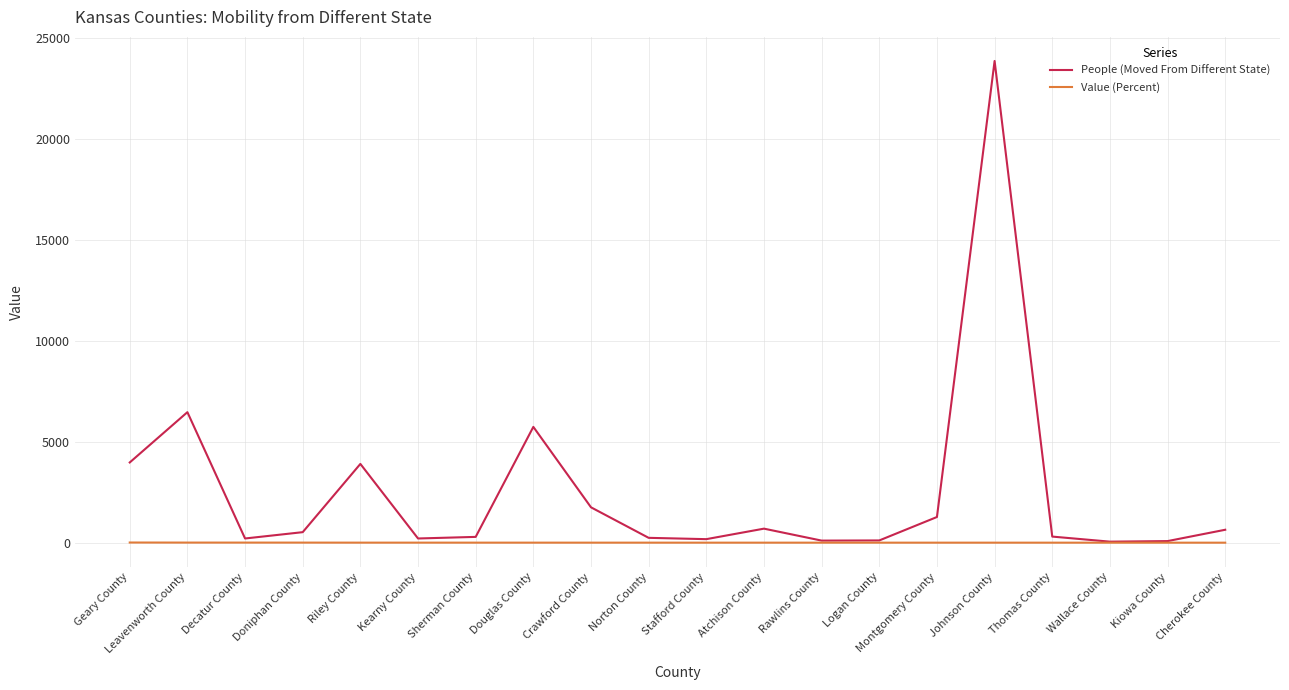

Where does the People (Moved From Different State) series first go above 524?

Geary County